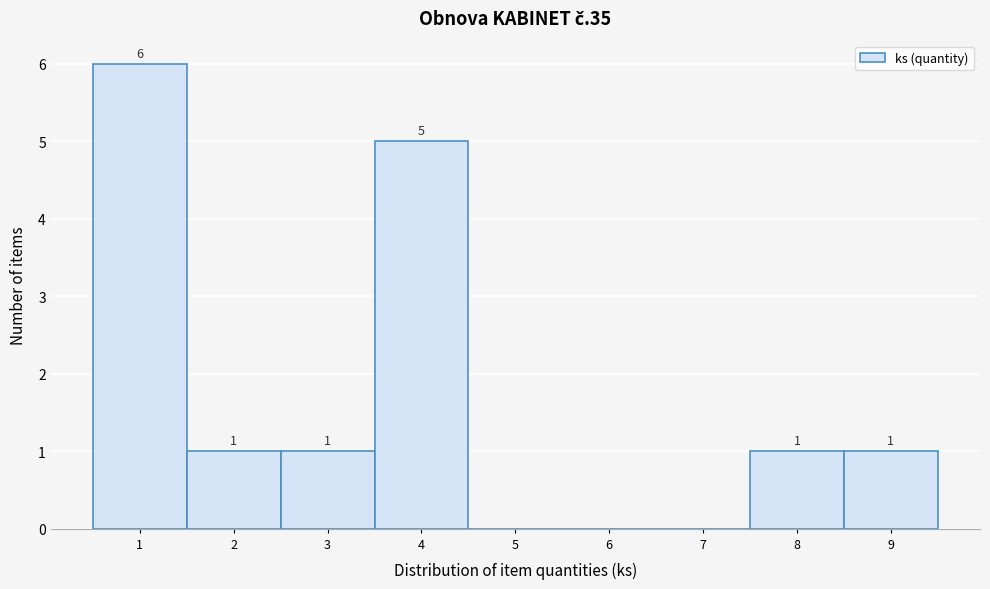

Which range on the x-axis has the tallest bar?

0.5 to 1.5